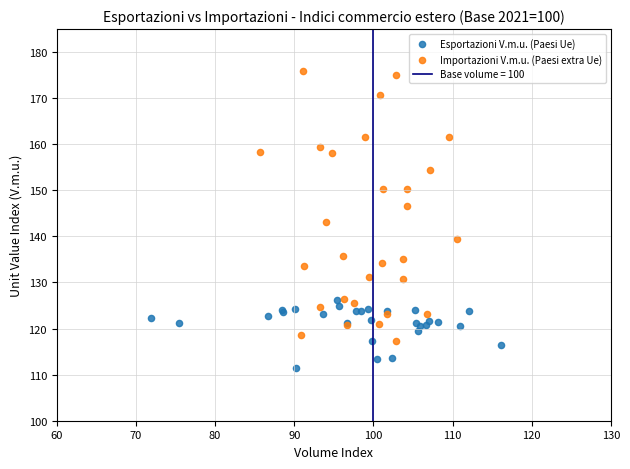

Which series reaches the minimum Y coordinate?

Esportazioni V.m.u. (Paesi Ue)